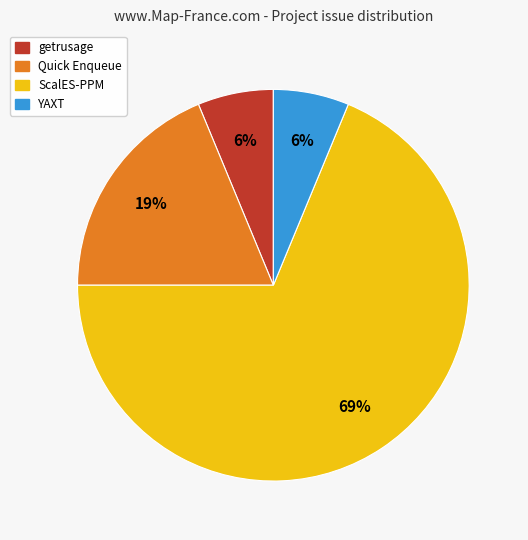

Between getrusage and Quick Enqueue, which is larger?

Quick Enqueue